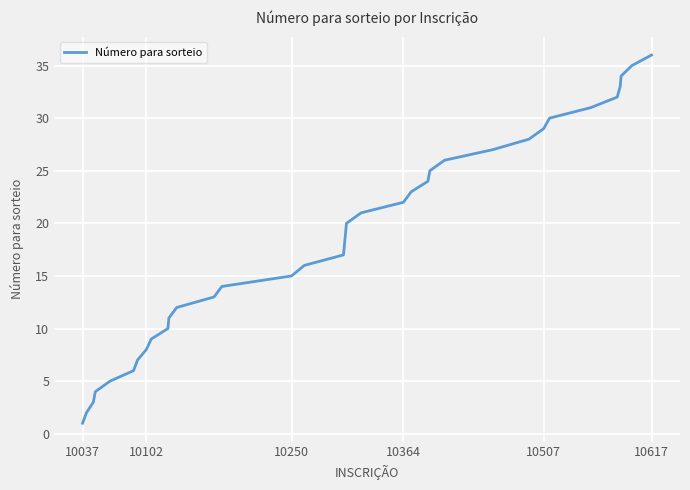

Reading left to right, extract all data points from this chart.

1	2	3	4	5	6	7	8	9	10	11	12	13	14	15	16	17	18	19	20	21	22	23	24	25	26	27	28	29	30	31	32	33	34	35	36